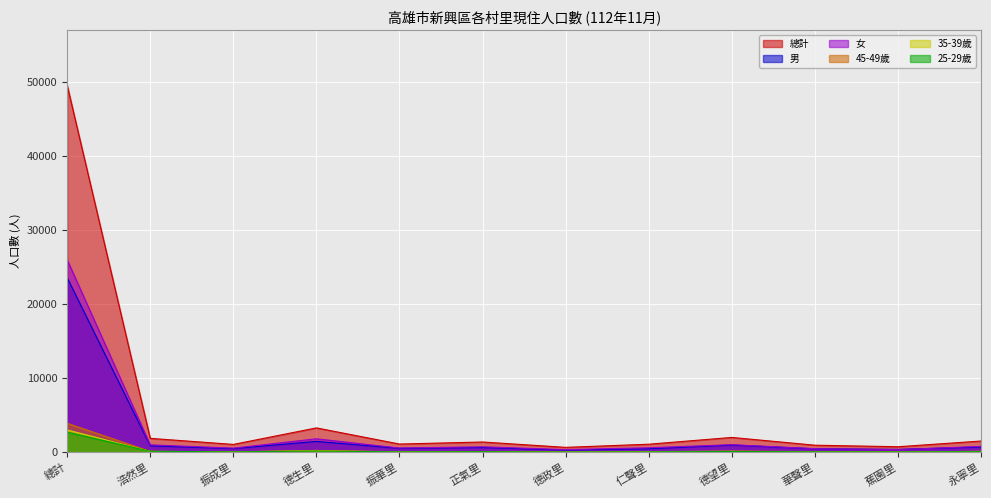

How many times do 25-29歲 and 45-49歲 cross each other?

4